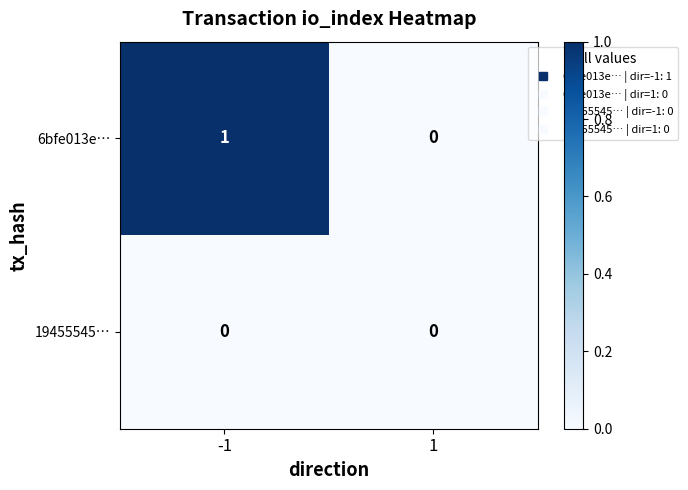

Reading left to right, extract all data points from this chart.

6bfe013e…: 1	0
19455545…: 0	0